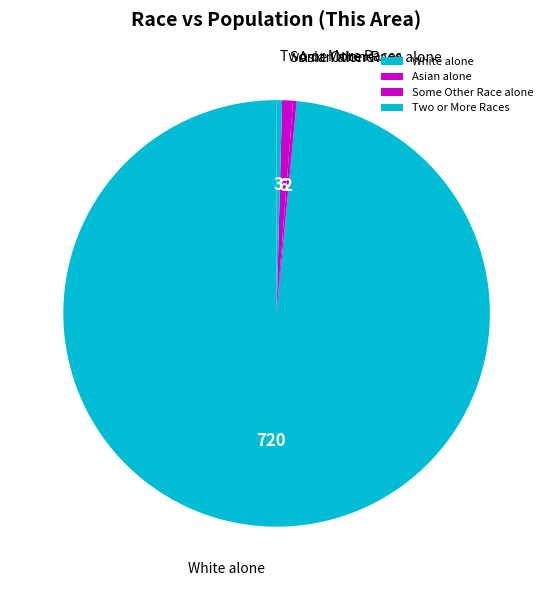

Which category has the biggest portion of the pie?

White alone